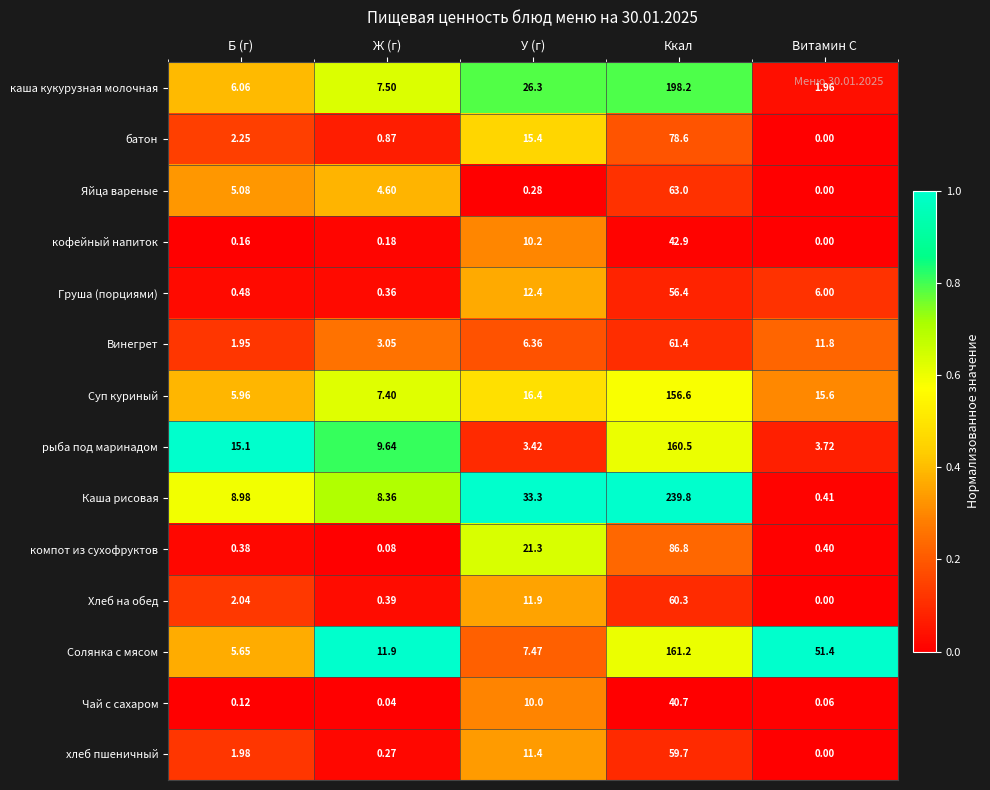

Is the value of Каша рисовая at Ж (г) greater than the value of Чай с сахаром at Ккал?

No